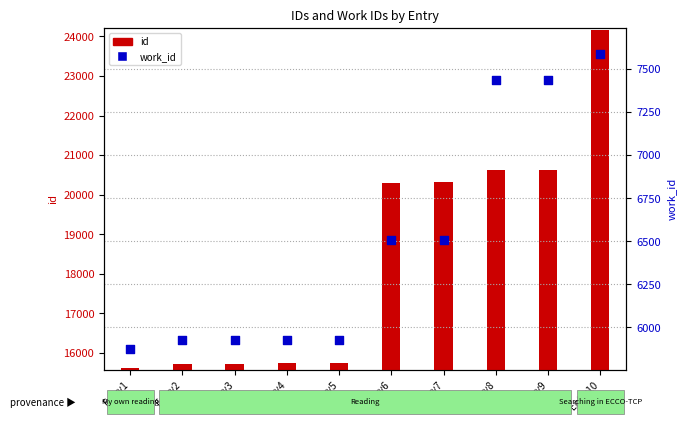

At which category is the sum across all series the highest?

Entry10